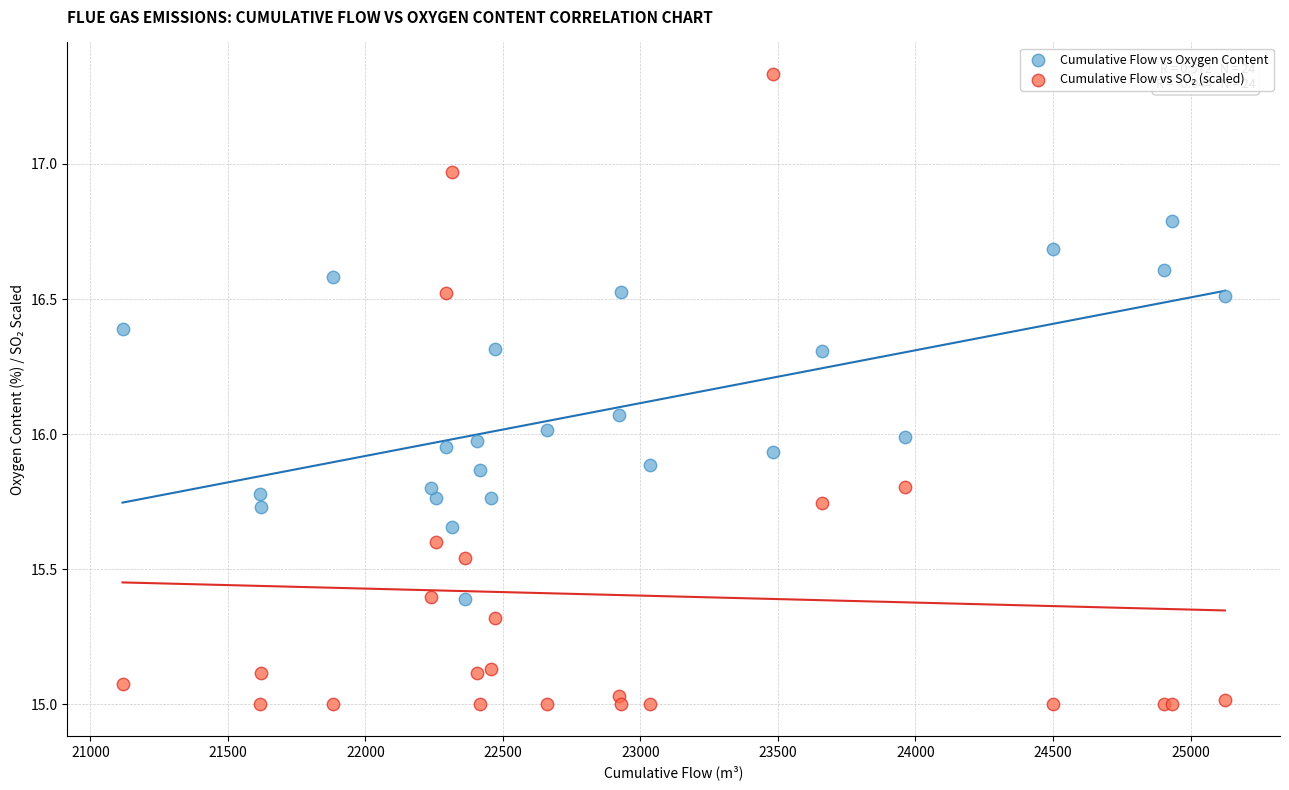

What is the X range (max minus min) for the scatter plot?

4008.1